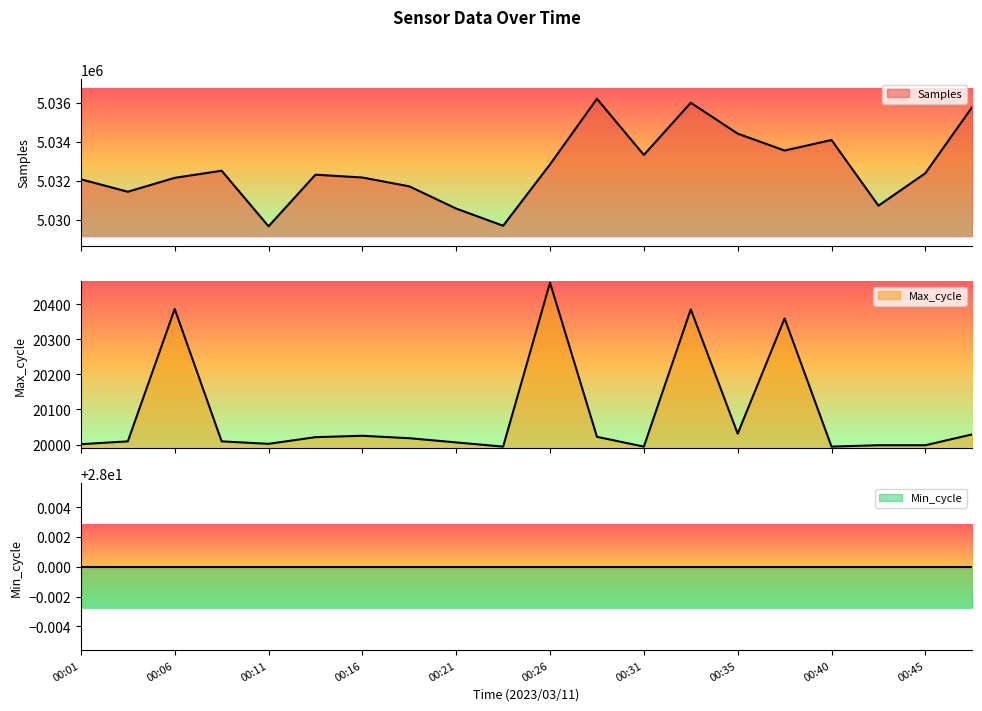

True or false: Max_cycle has more than 2 interior local peaks.

True